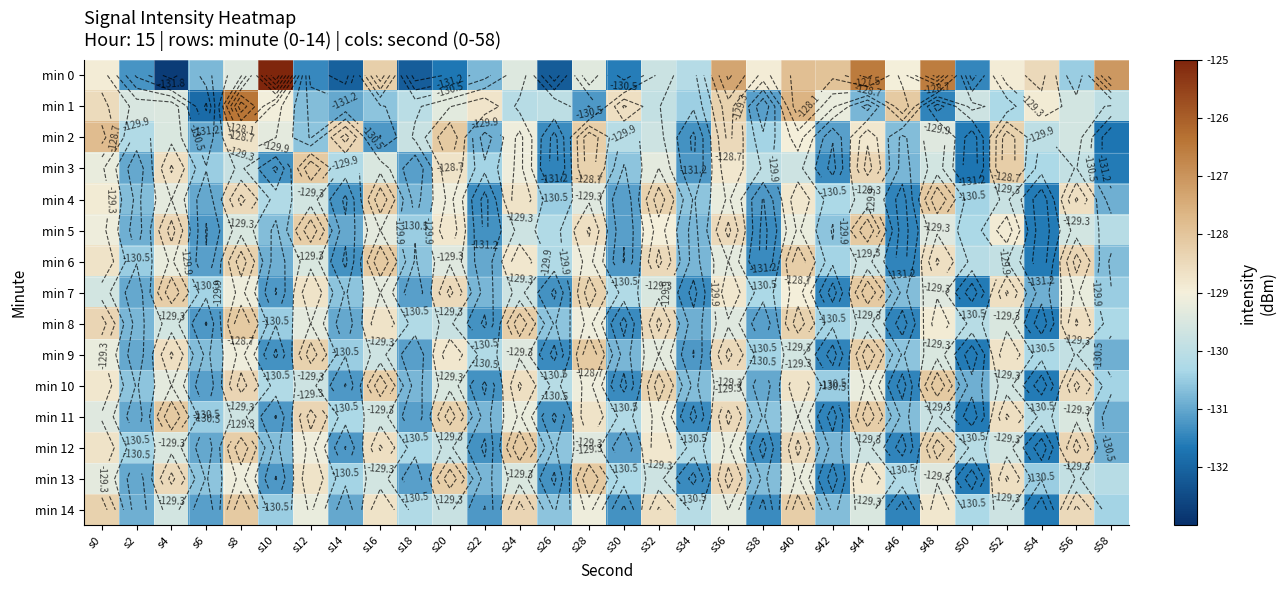

What is the maximum value shown in the chart?

-125.0